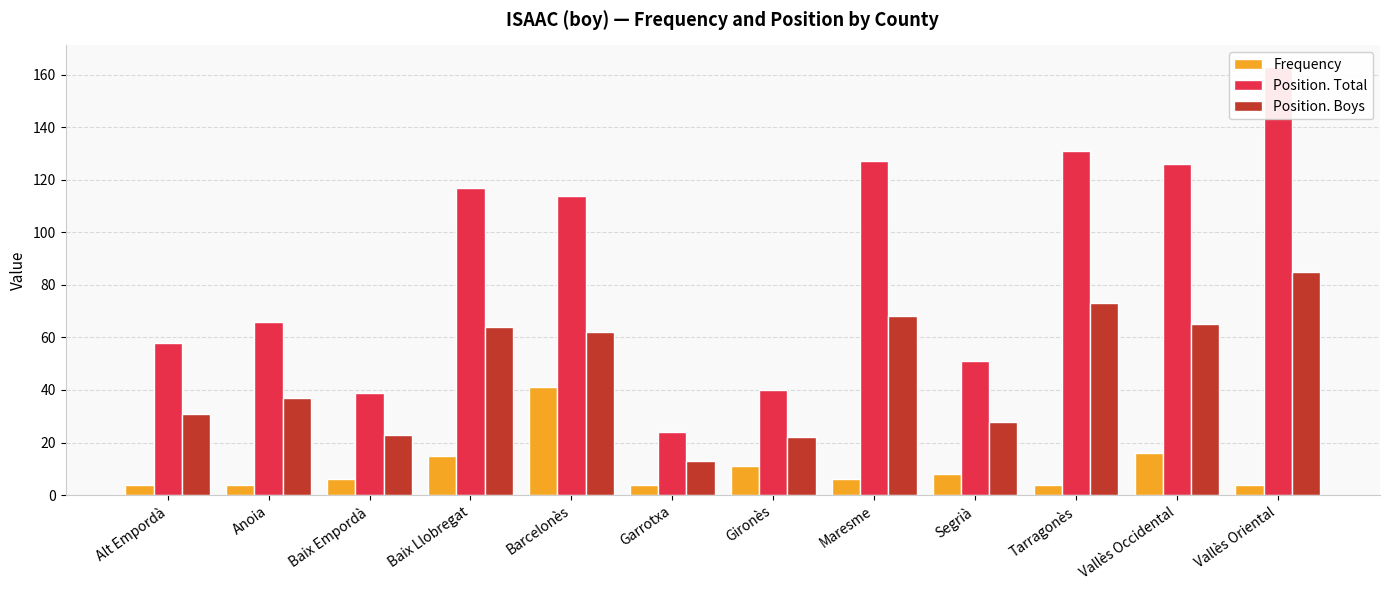

Does the chart contain any negative values?

No